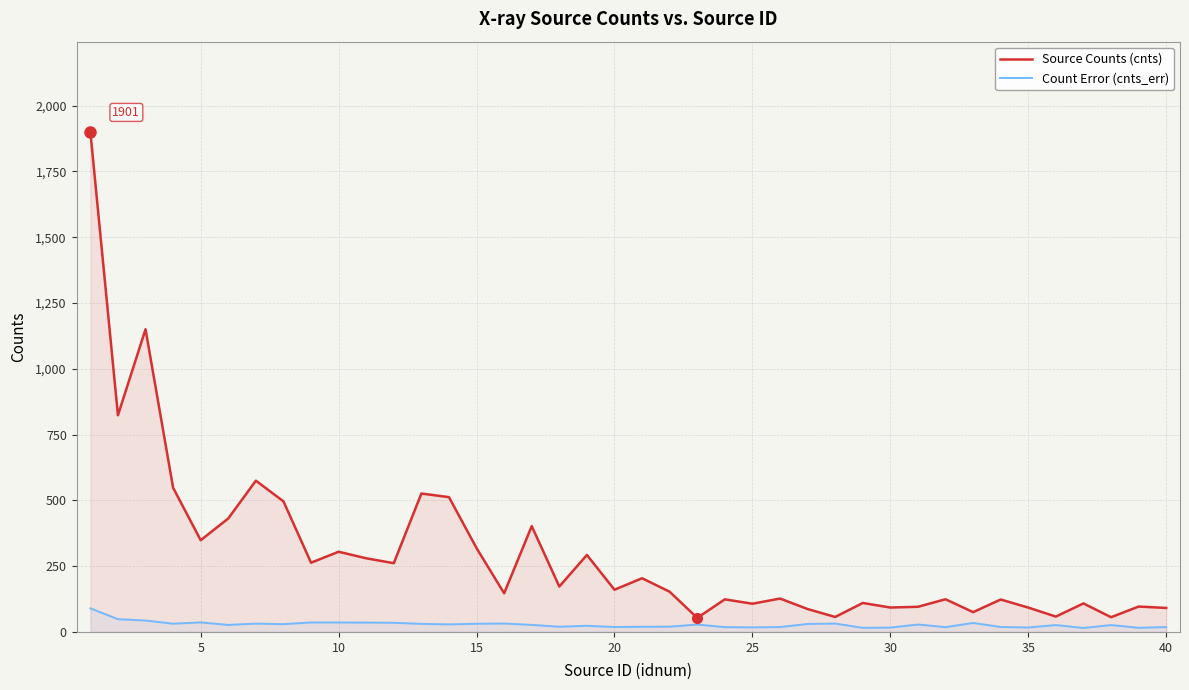

How many lines are shown in the chart?

2